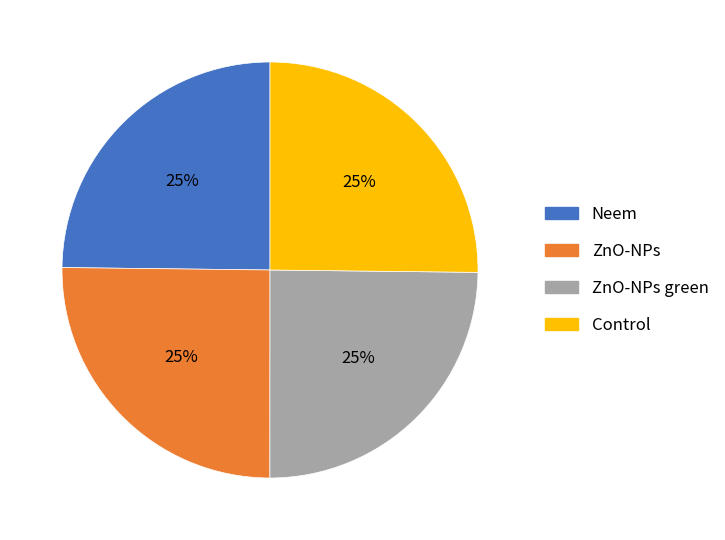

To the nearest percent, what is the average slice percentage?

25%